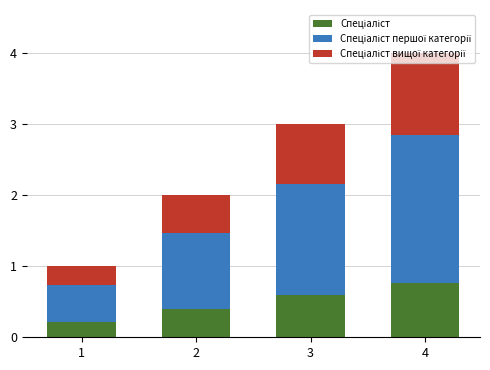

At which category is the sum across all series the highest?

4